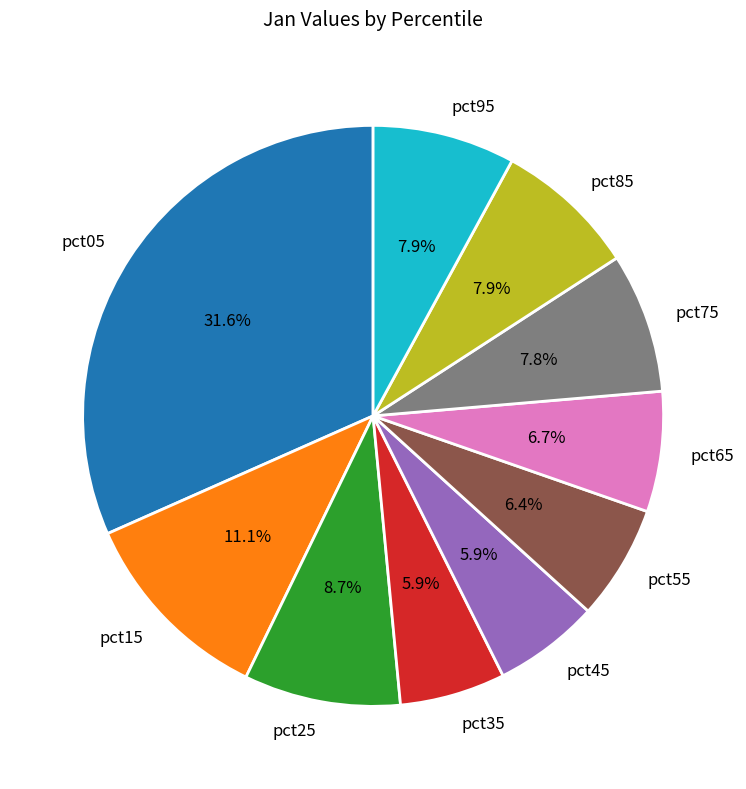

Which category has the biggest portion of the pie?

pct05